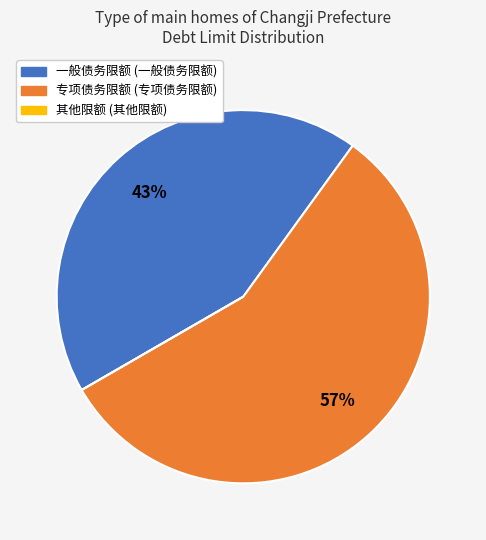

To the nearest percent, what is the difference between the largest and smallest slice percentages?

57%